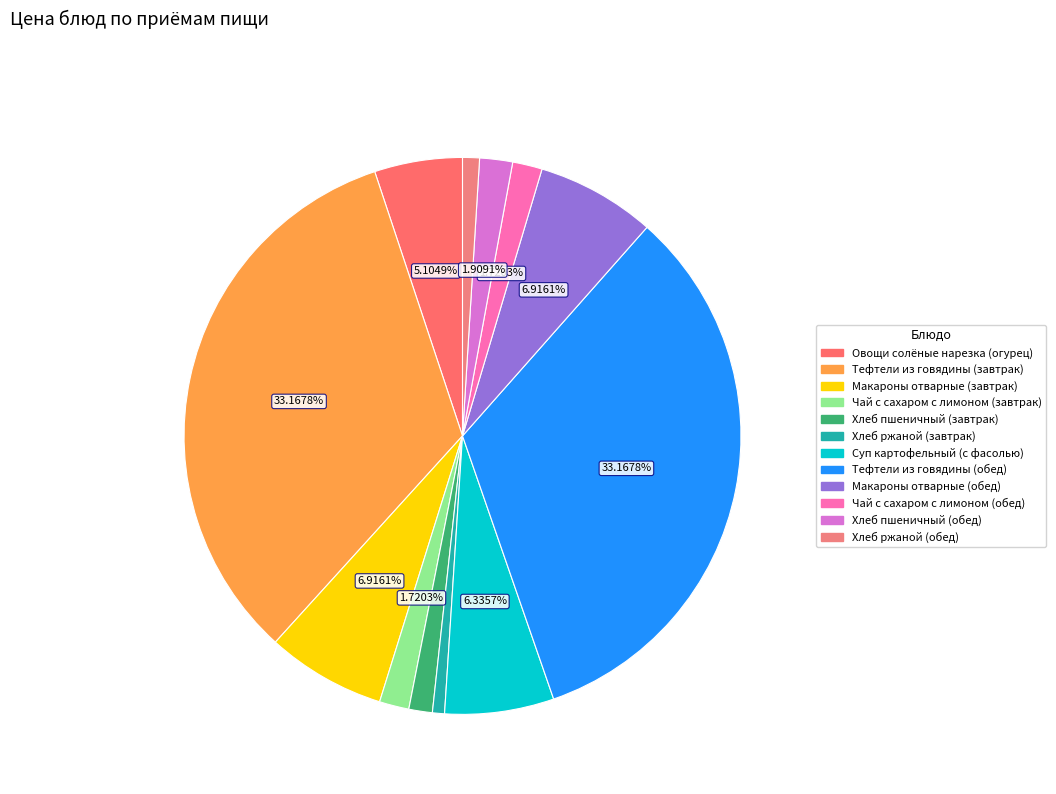

To the nearest percent, what portion does Хлеб ржаной (завтрак) represent?

1%